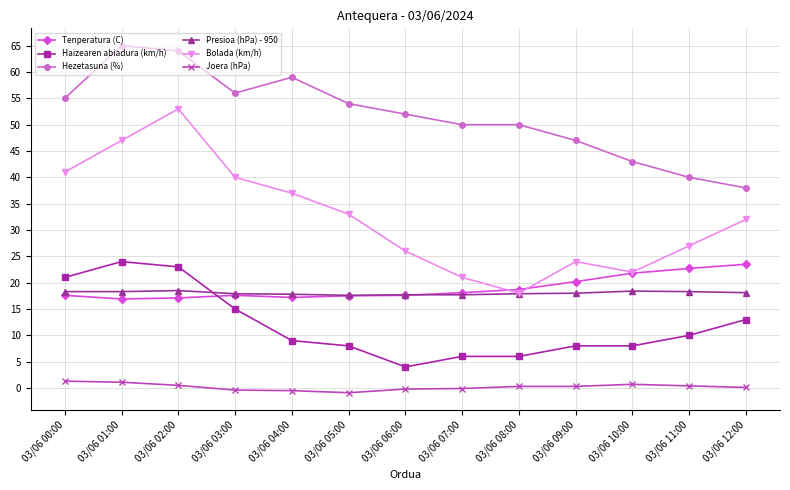

Which series has the largest total across all categories?

Hezetasuna (%)